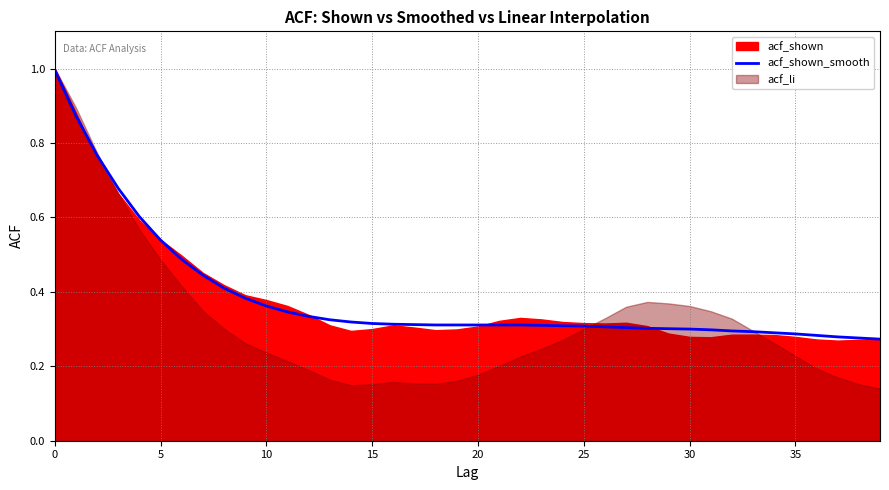

The value at 23 is 0.5. True or false?

False